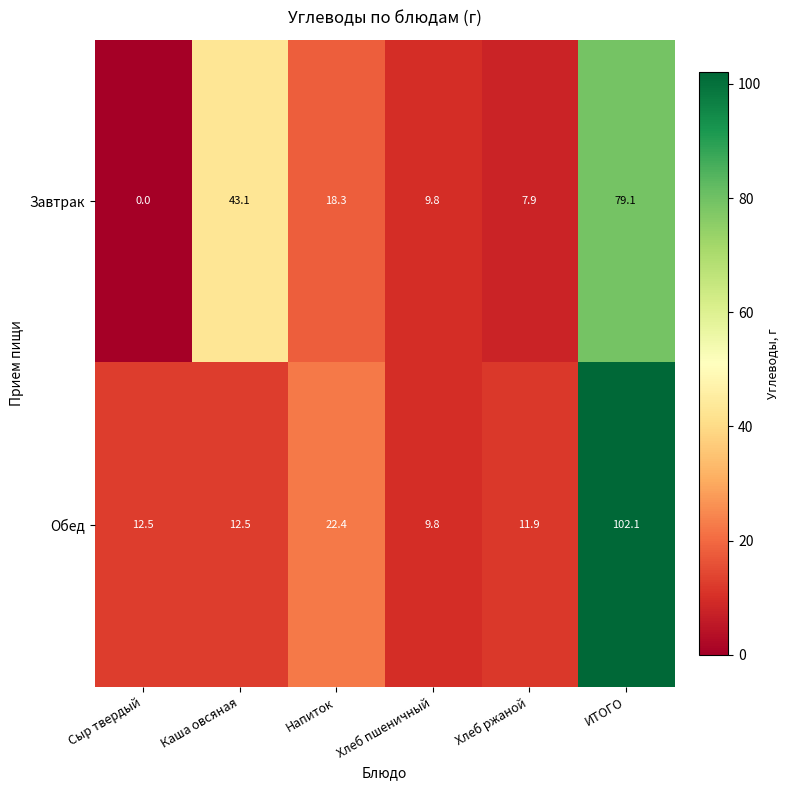

Between Сыр твердый and ИТОГО, which series saw the biggest shift?

Обед